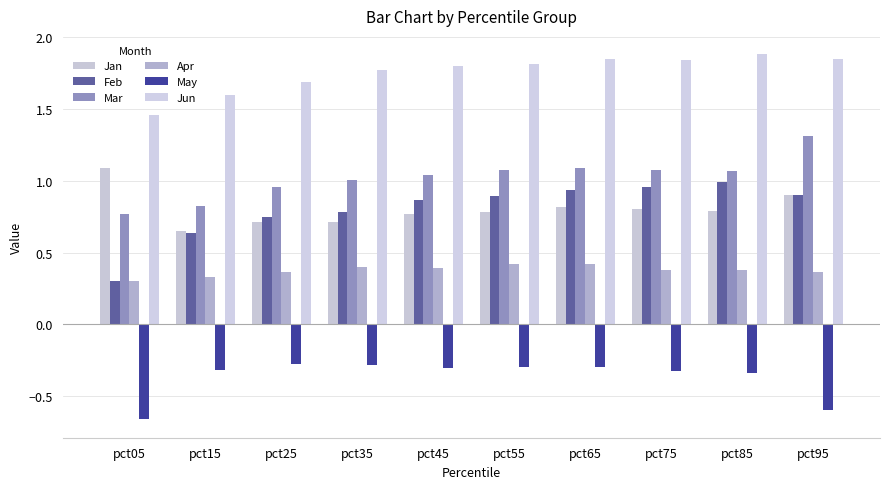

The value of Apr at pct95 is 0.6. True or false?

False